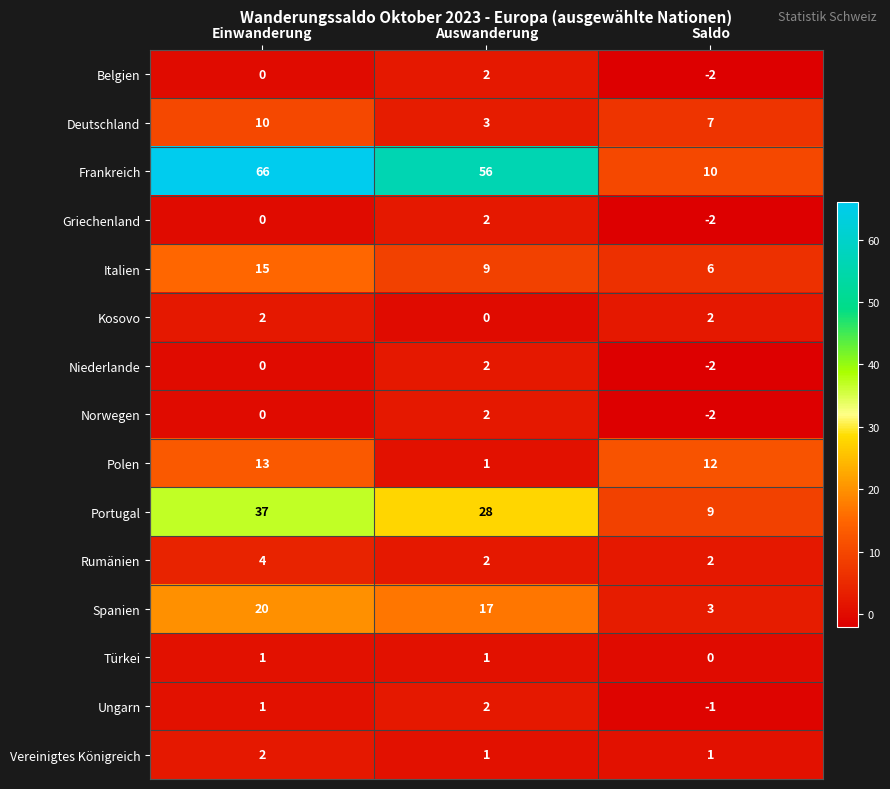

Which category has the highest value across all series?

Einwanderung